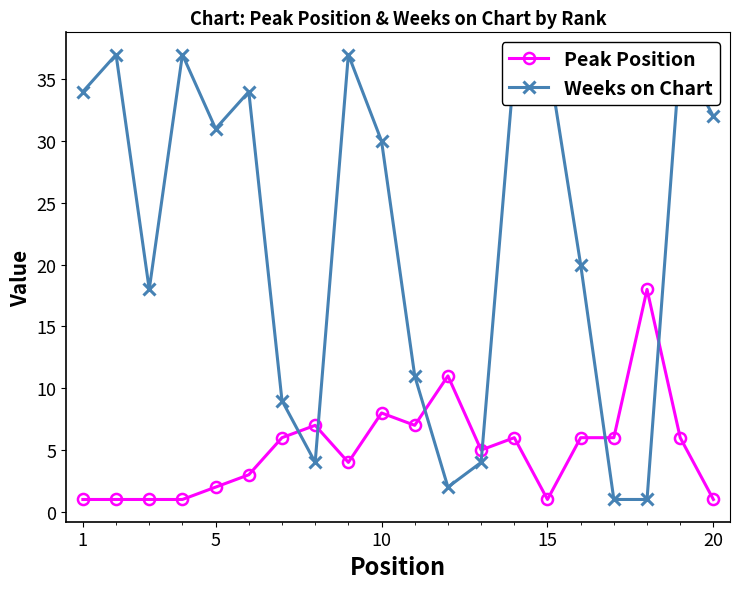

How many lines are shown in the chart?

2